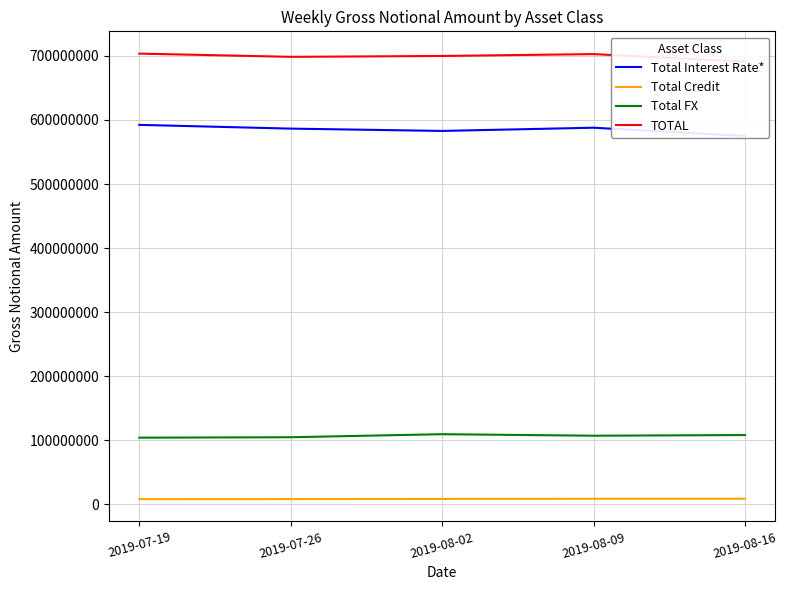

Is the value of TOTAL at 2019-08-09 greater than the value of Total Interest Rate* at 2019-08-16?

Yes